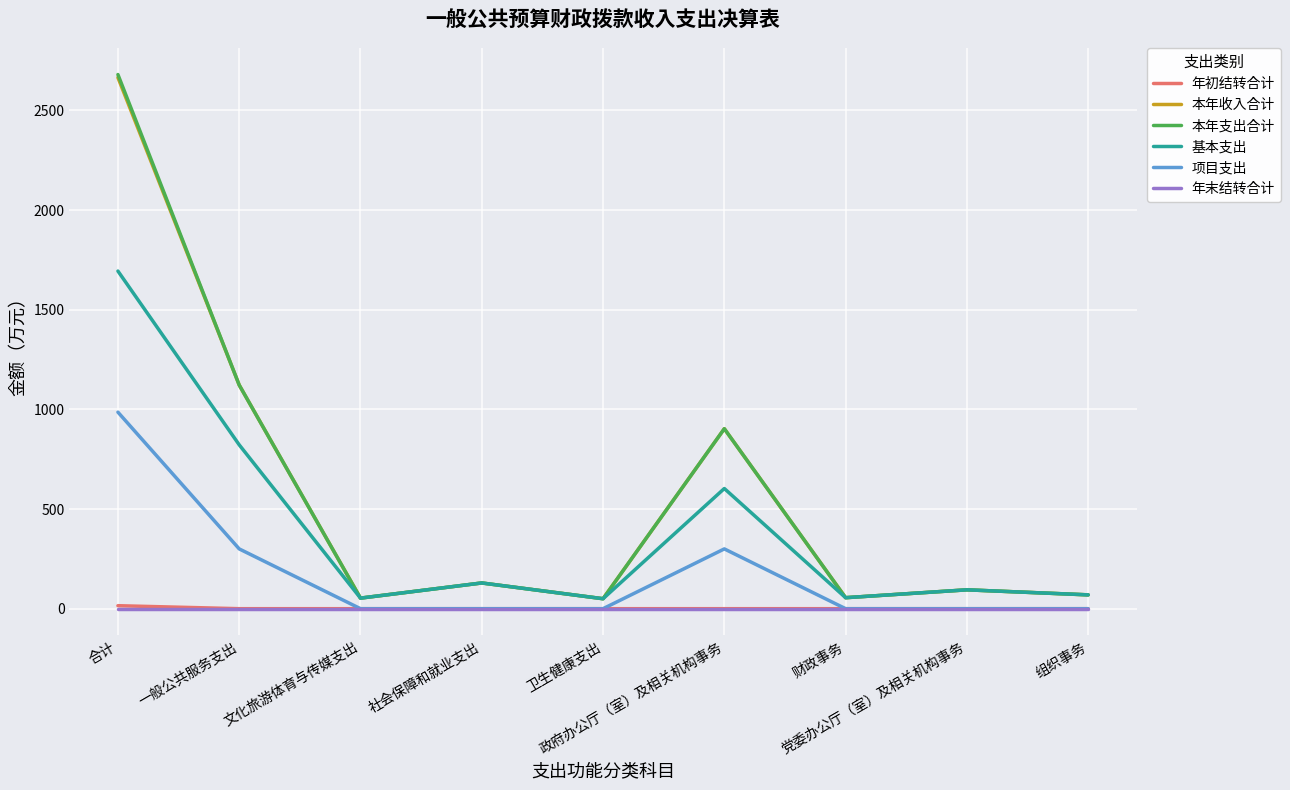

What is the spread (max minus min) of values at 合计?

2680.2